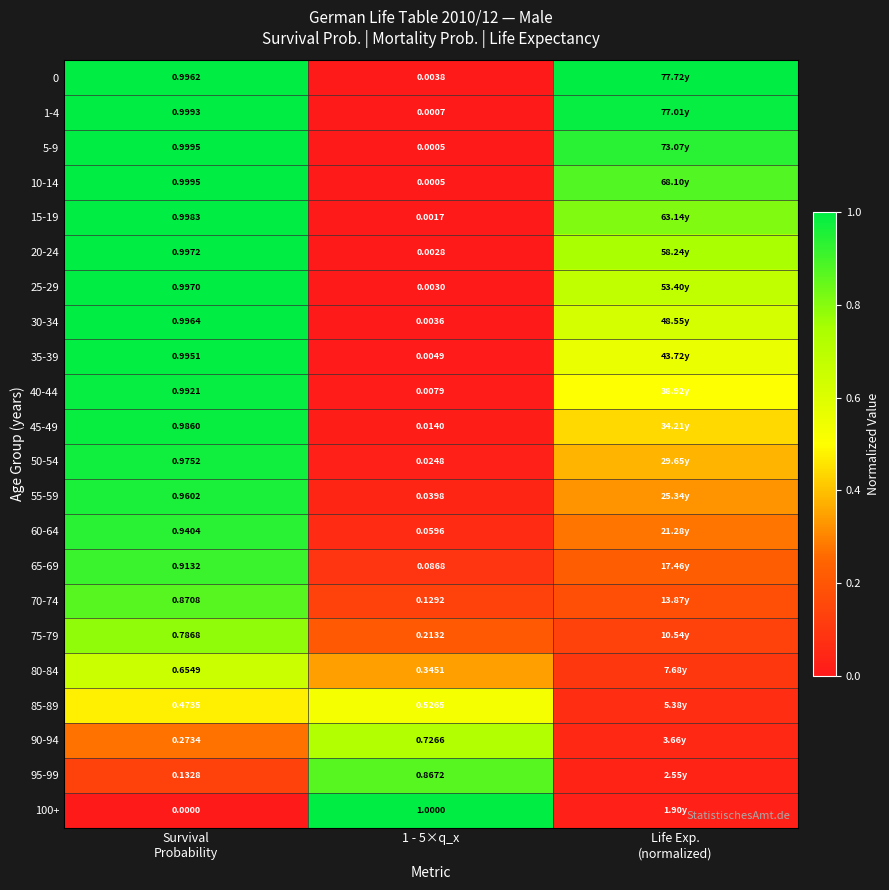

At Life Exp. (normalized), list the series in order from largest to smallest.

0, 1-4, 5-9, 10-14, 15-19, 20-24, 25-29, 30-34, 35-39, 40-44, 45-49, 50-54, 55-59, 60-64, 65-69, 70-74, 75-79, 80-84, 85-89, 90-94, 95-99, 100+